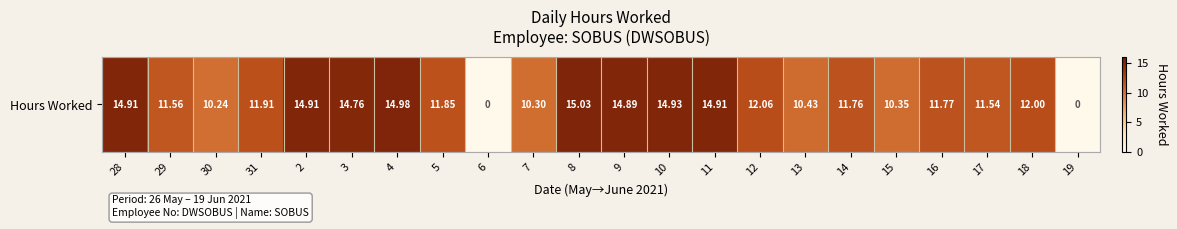

What value does the data have at 12?

12.1